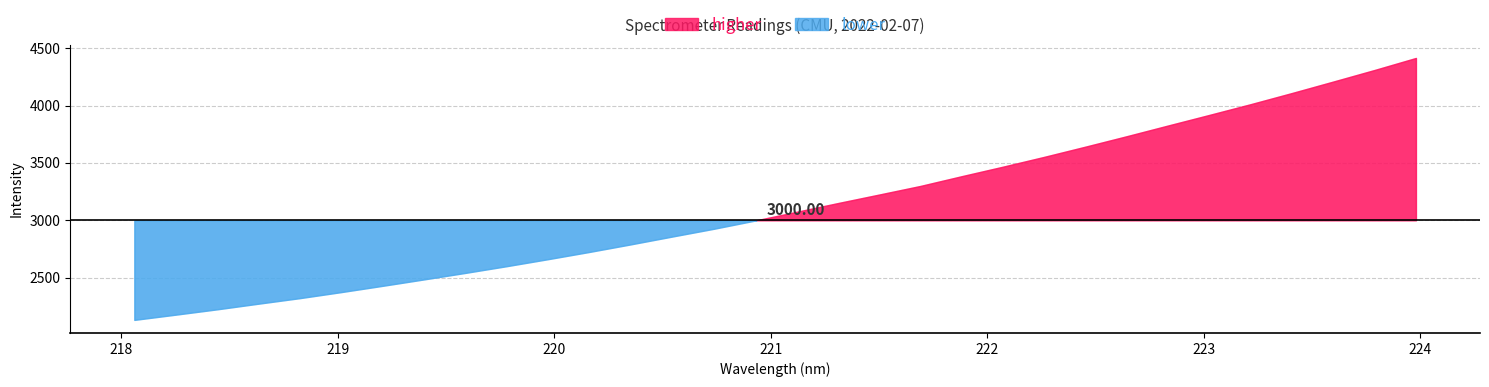

Is it true that the value at 221.3083 is 846.5?

False